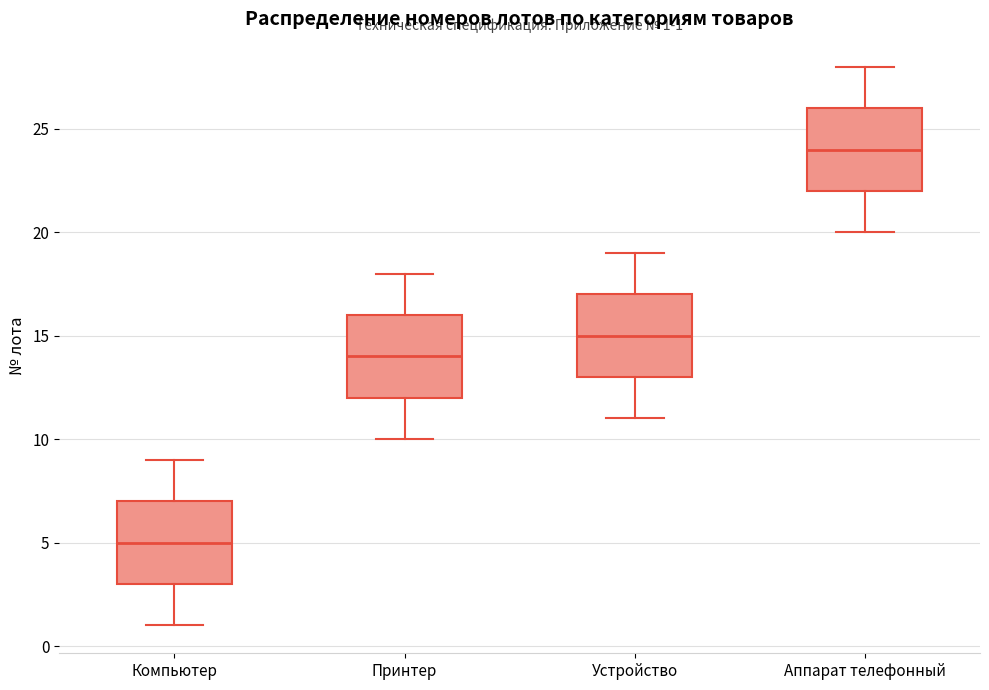

Which box's median line is the lowest?

Компьютер